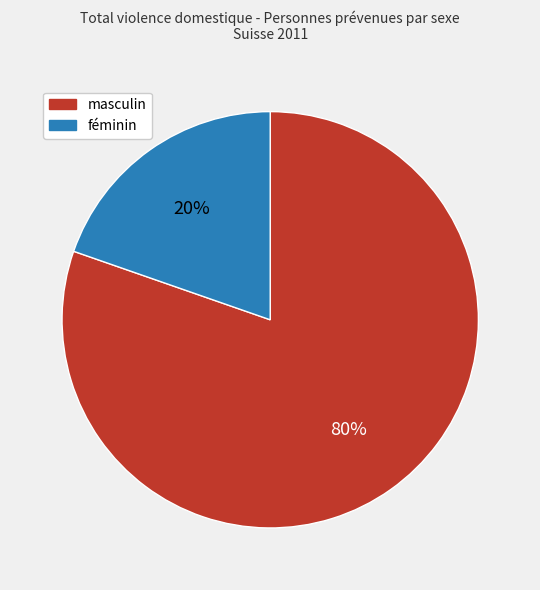

How many slices are in this pie chart?

2